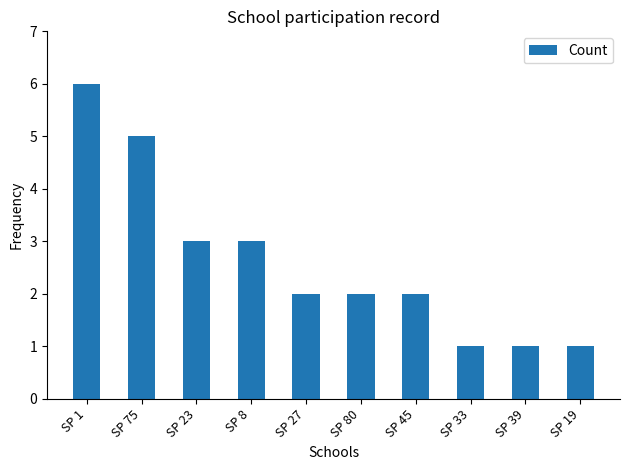

What is the label of the 1st bar from the right?

SP 19